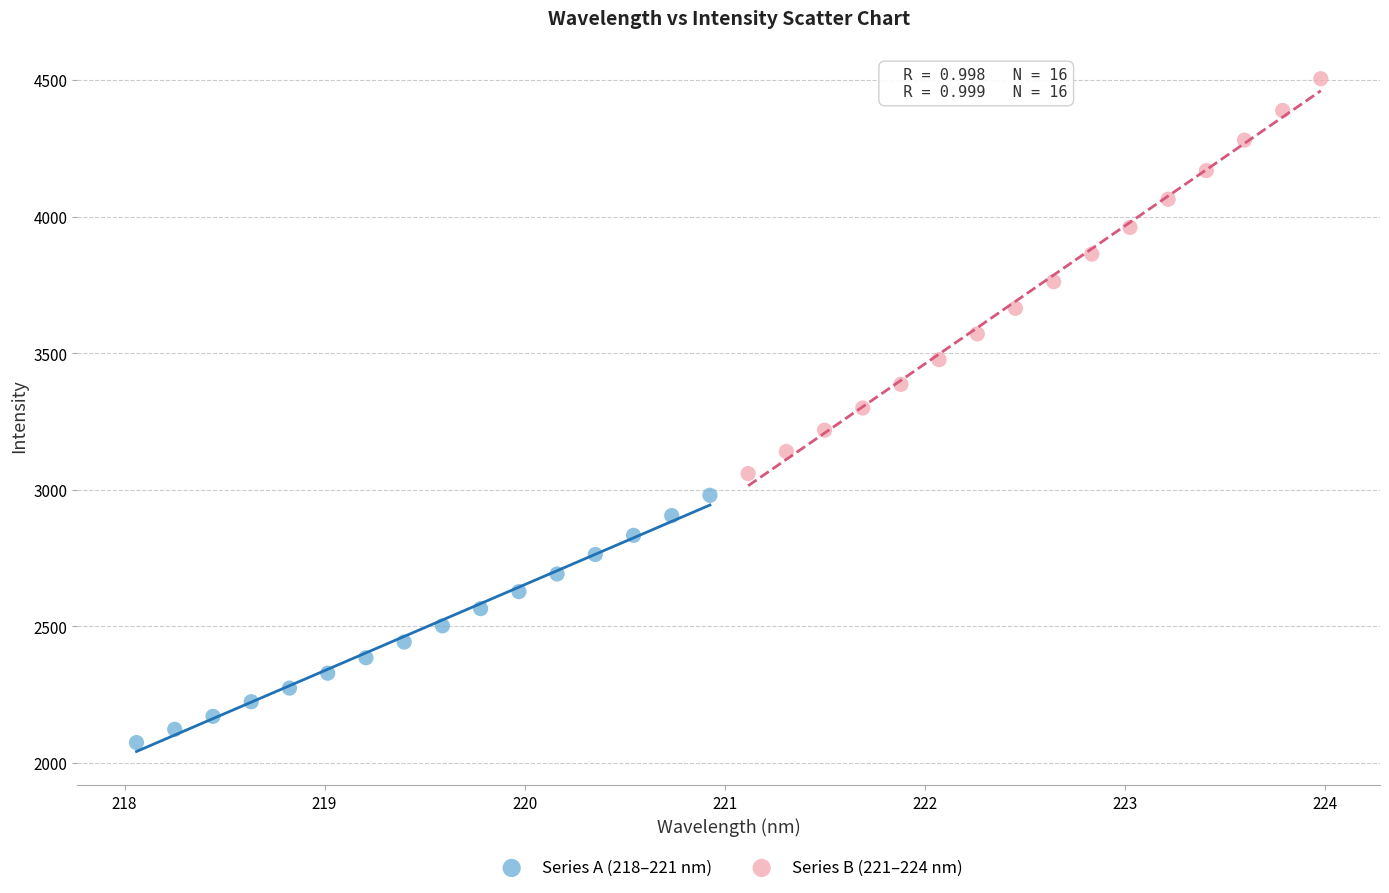

What are all the series names shown in the legend?

Series A (218–221 nm), Series B (221–224 nm)